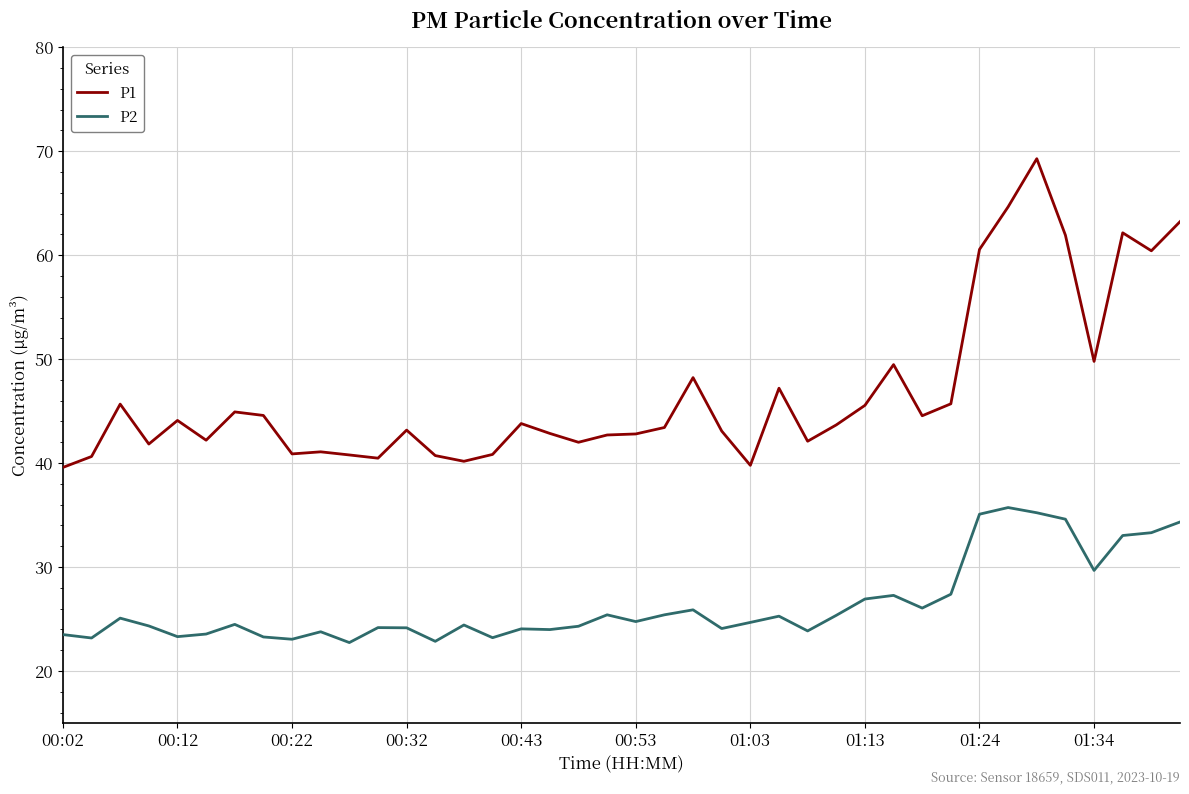

True or false: P2 and P1 cross at least once.

False